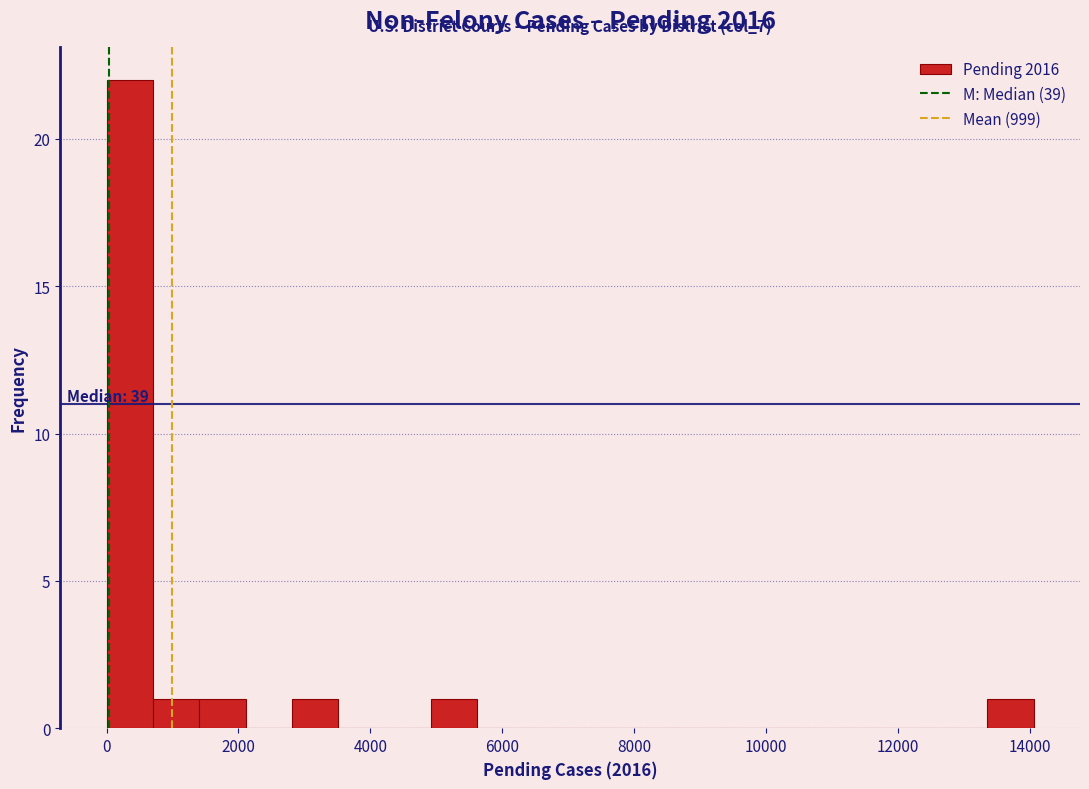

Around what value on the x-axis is the tallest bar? Give the approximate position of its centre, as read against the axis.

400